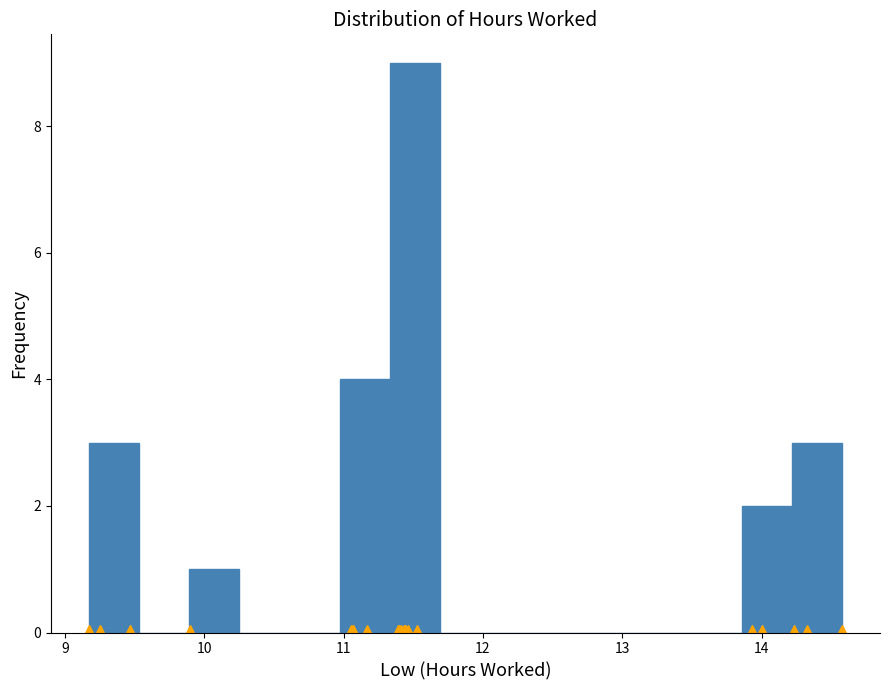

Read against the x-axis, roughly where is the centre of the tallest bar?

11.5